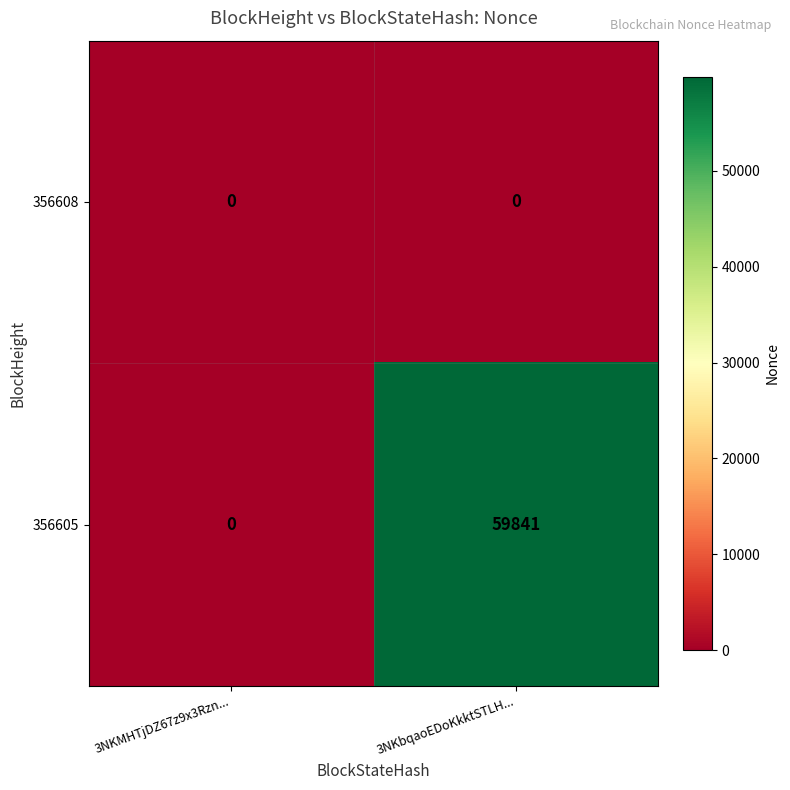

Which category has the highest value across all series?

3NKbqaoEDoKkktSTLH...